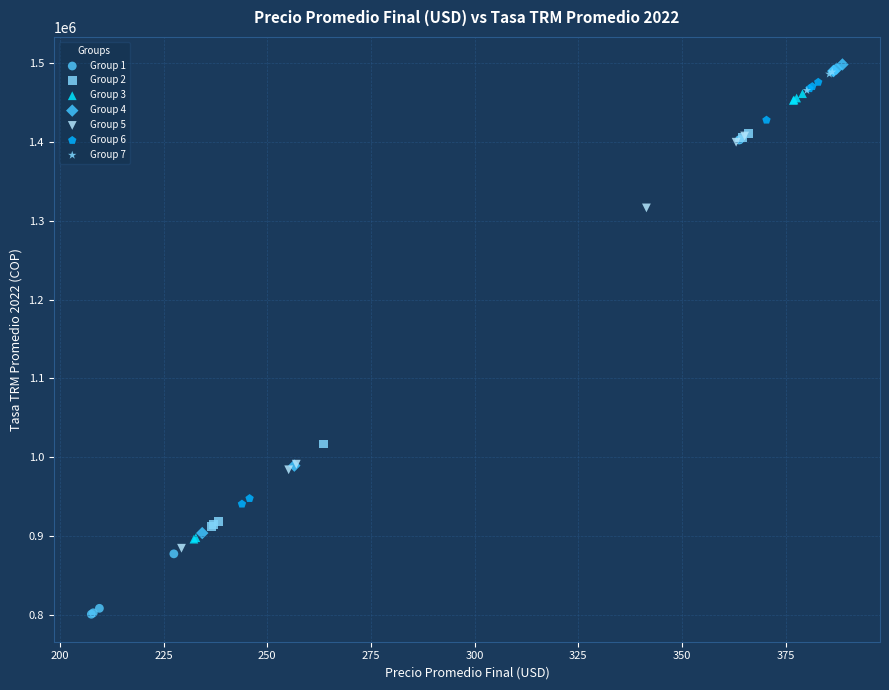

Which series reaches the minimum Y coordinate?

Group 1